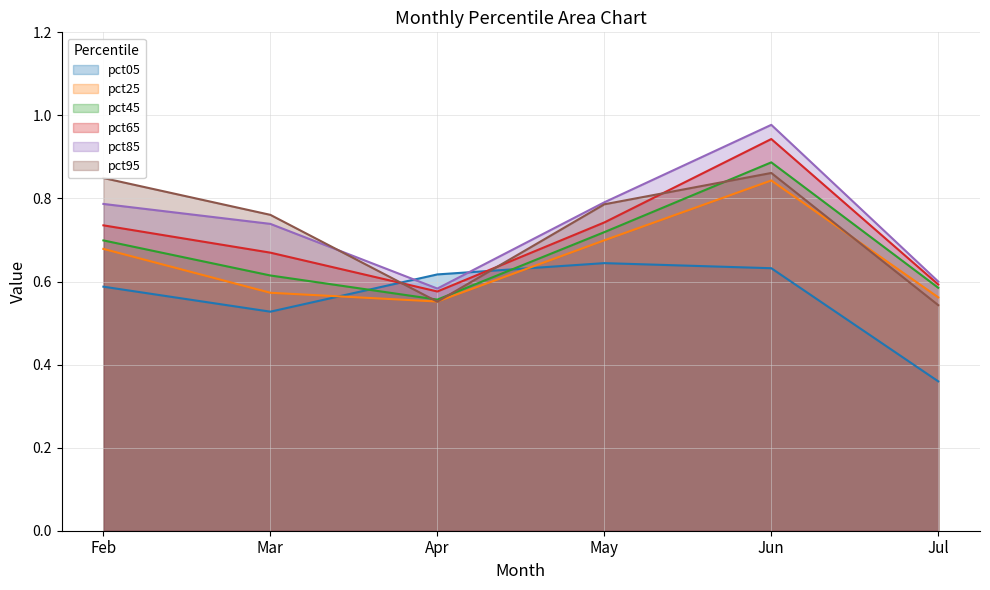

At May, list the series in order from largest to smallest.

pct85, pct95, pct65, pct45, pct25, pct05